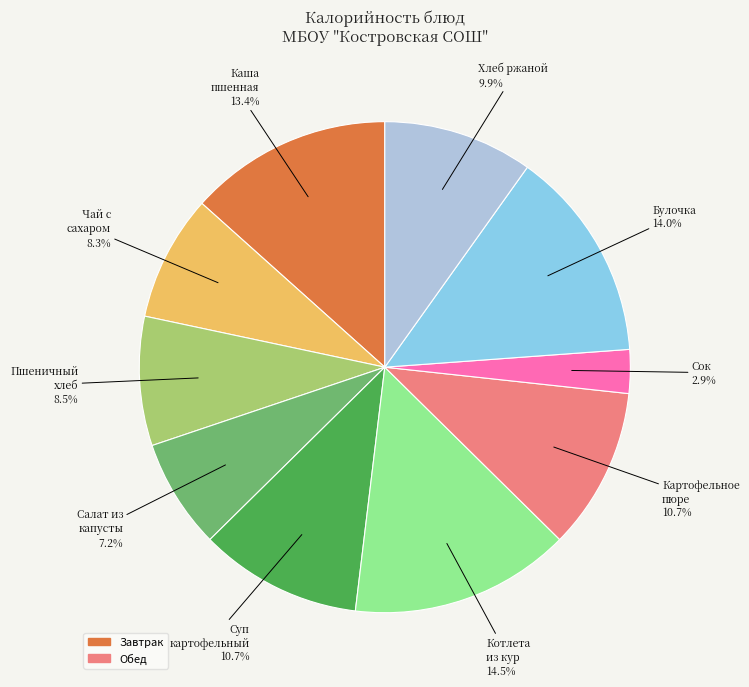

To the nearest percent, what is the difference between the largest and smallest slice percentages?

12%